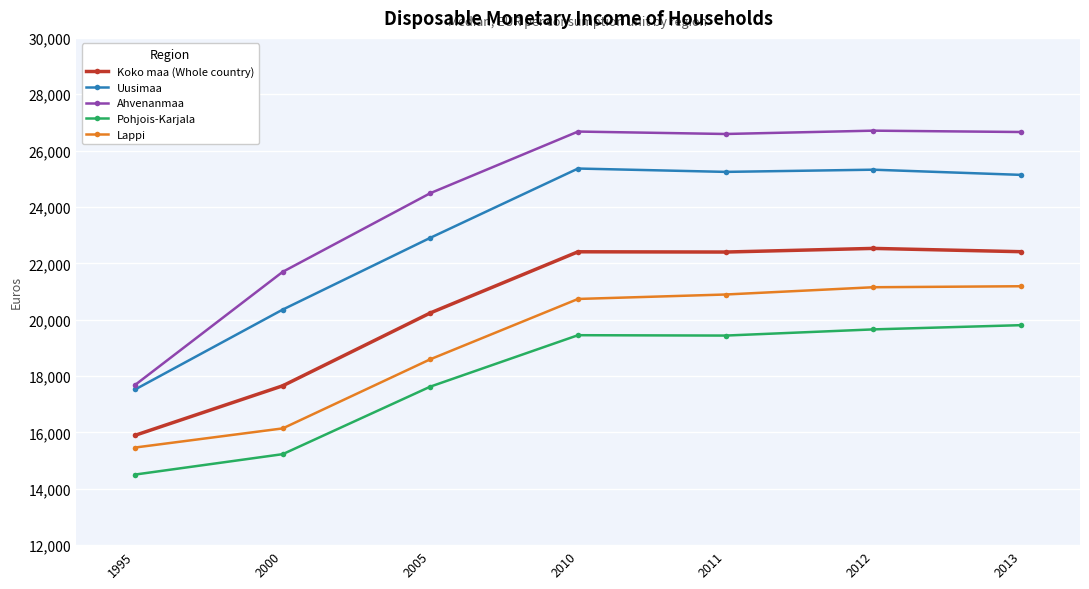

What is the lowest value of the Koko maa (Whole country) series?

15898